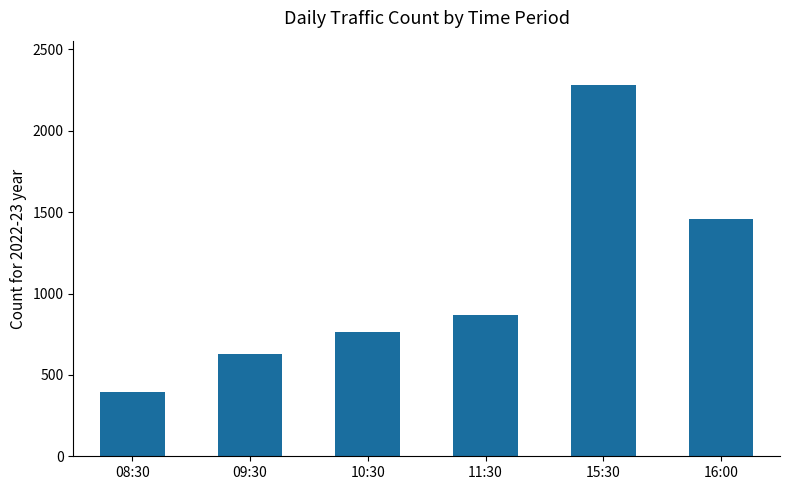

Reading left to right, transcribe all the data shown in this chart.

396	630	766	868	2280	1455